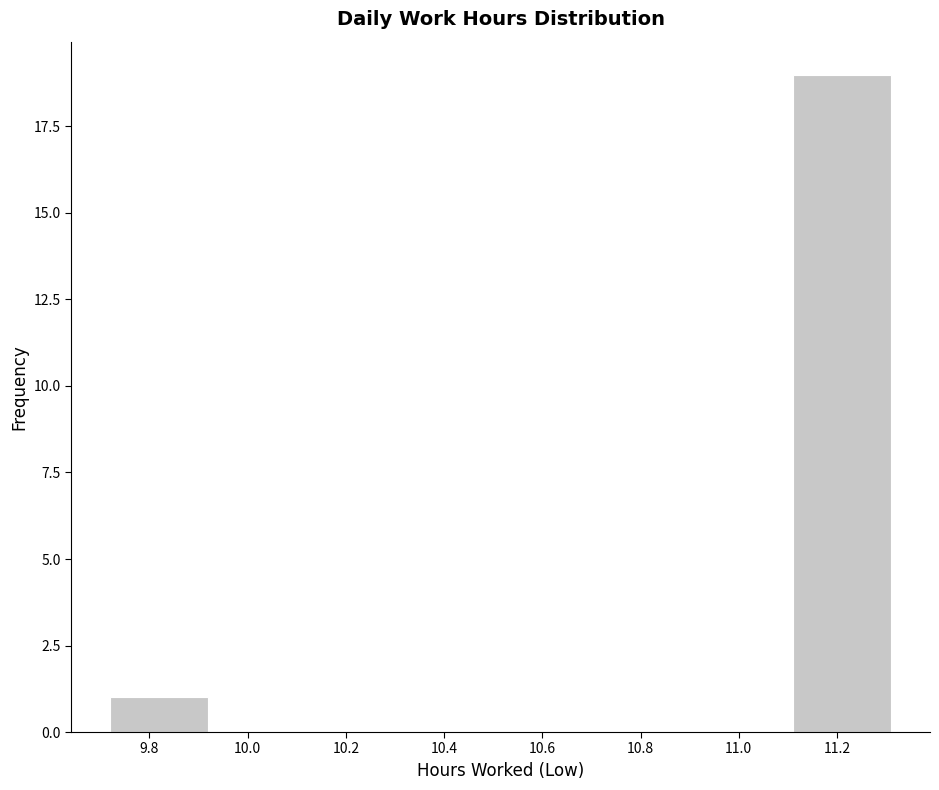

What is the height of the bar covering 9.72 to 9.92 on the x-axis? Neither the bar edges nor the heights are printed on the chart, so give them approximately, as read against the axes.

1